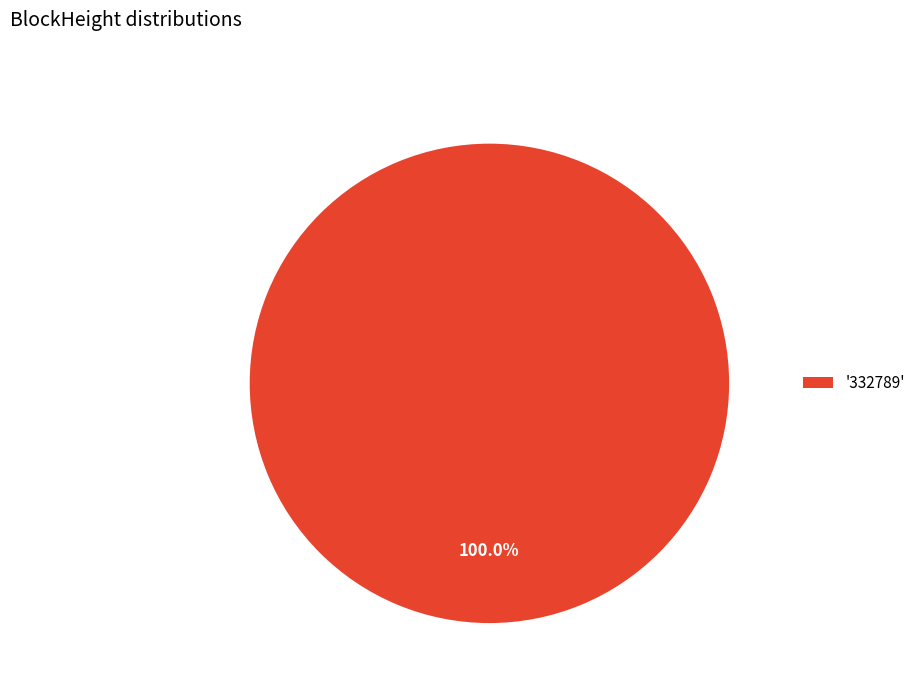

What is the majority slice?

'332789'